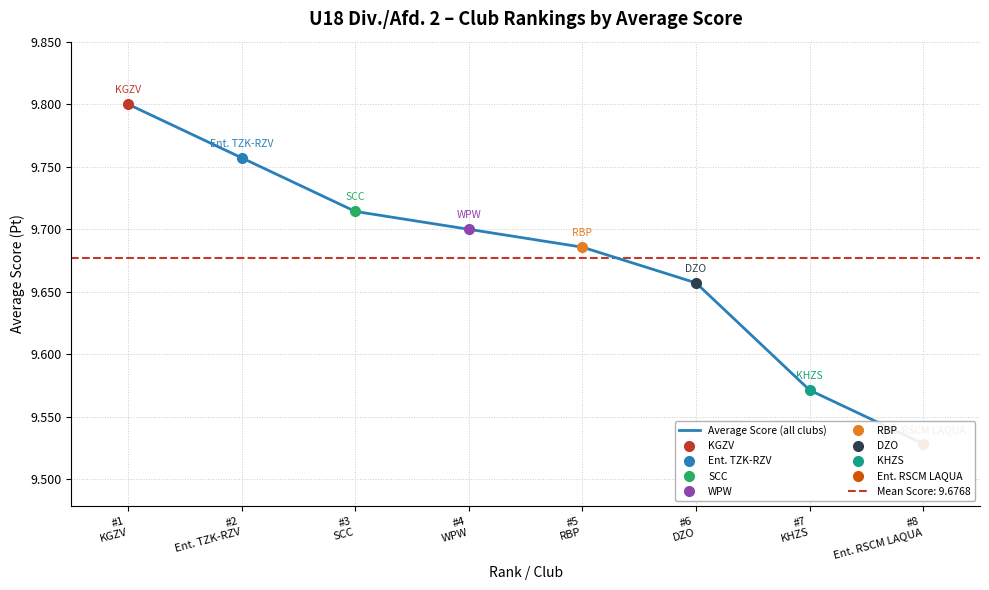

Reading right to left, transcribe all the data shown in this chart.

9.5	9.6	9.7	9.7	9.7	9.7	9.8	9.8